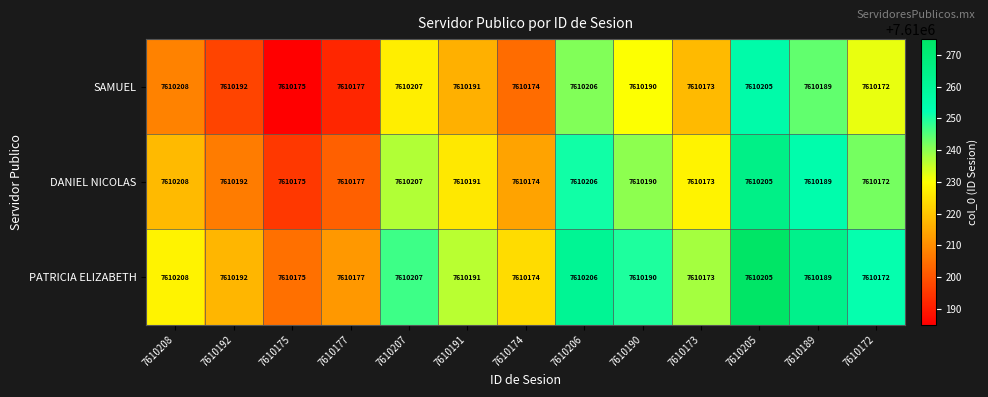

The value of SAMUEL at 7610191 is 7610191. True or false?

True